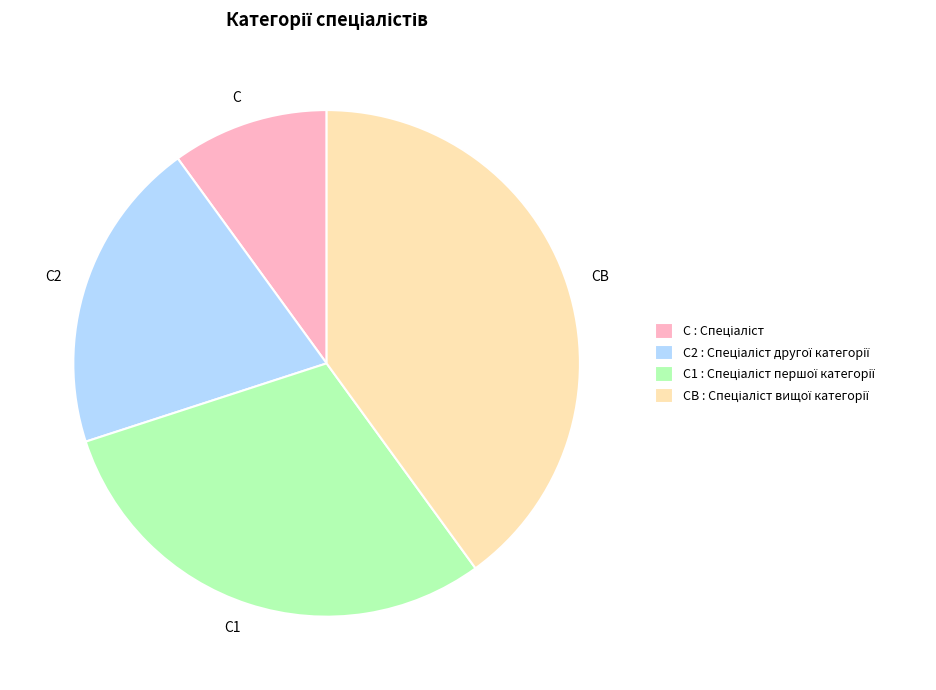

Count the number of slices in the pie.

4